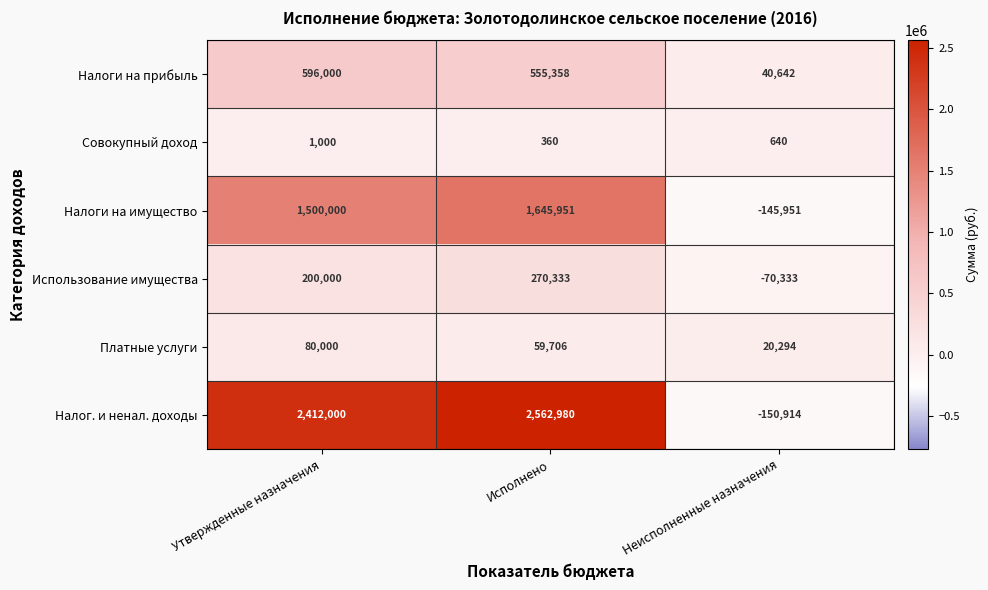

What is the average value of the Использование имущества series?

133333